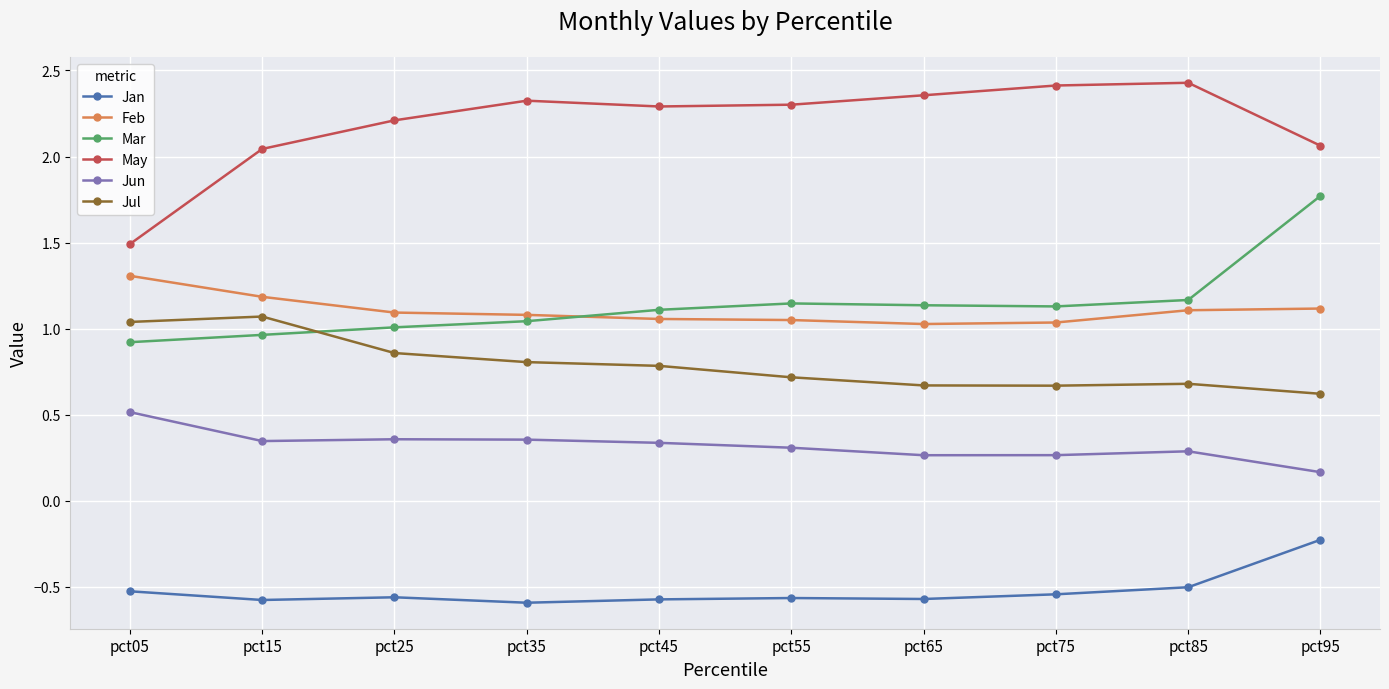

True or false: Mar has more than 0 interior local peaks.

True